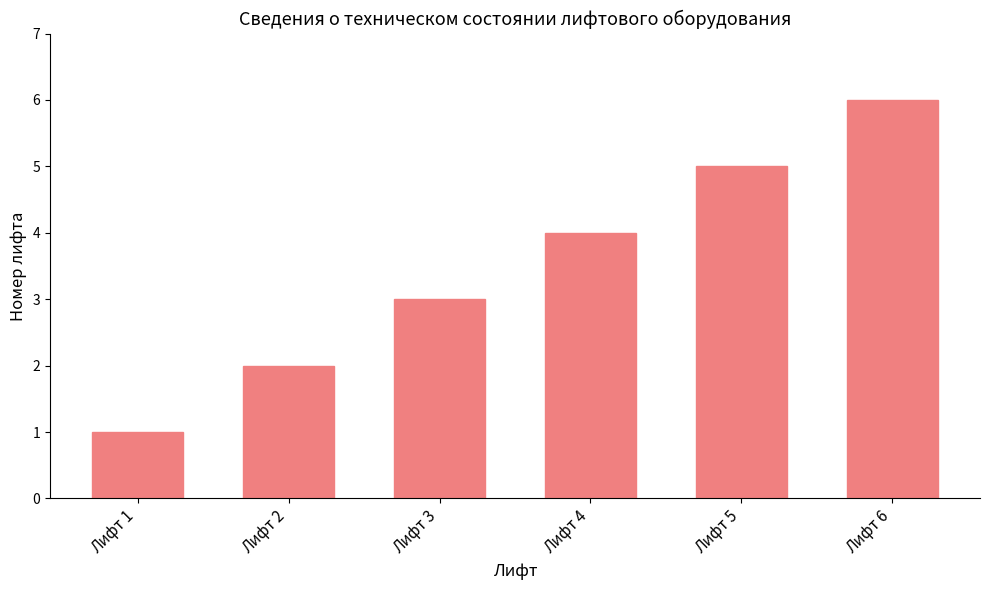

How many values are below 4?

3